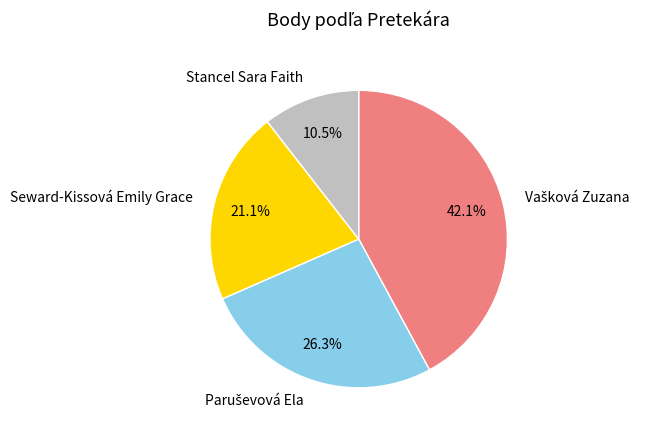

Is there a majority slice in this chart?

No